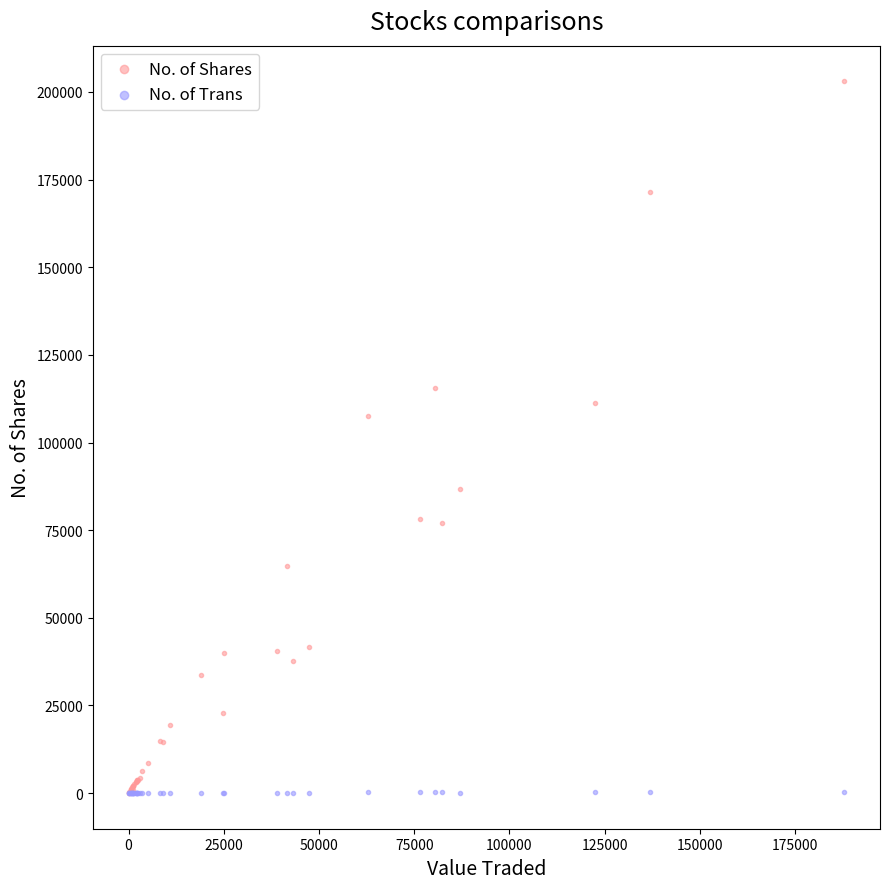

What are all the series names shown in the legend?

No. of Shares, No. of Trans